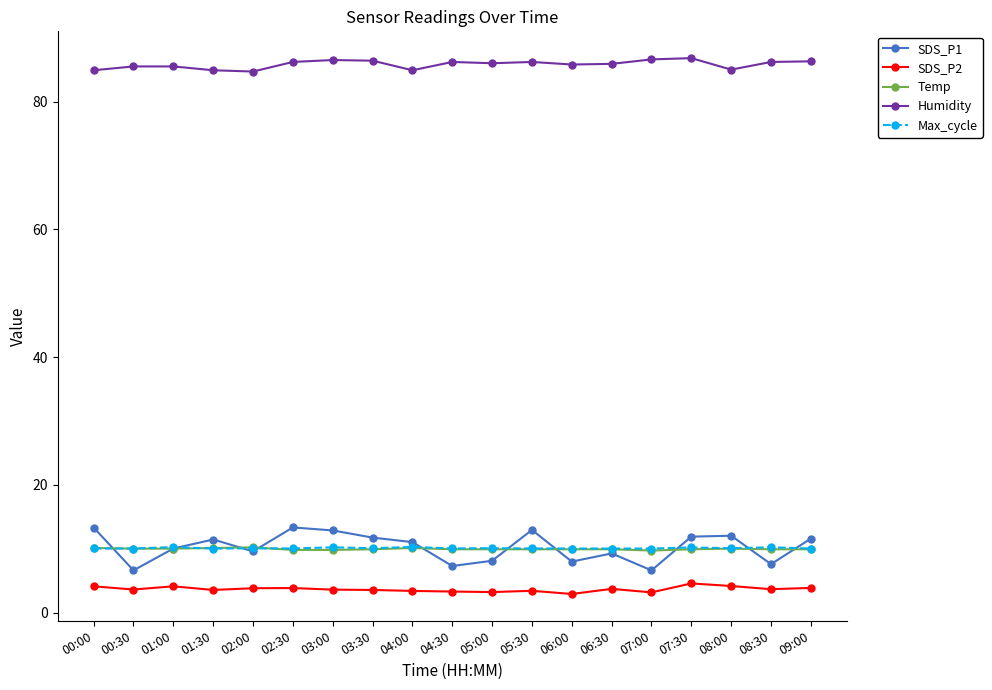

What is the difference between the maximum and second lowest values in the Temp series?

0.4